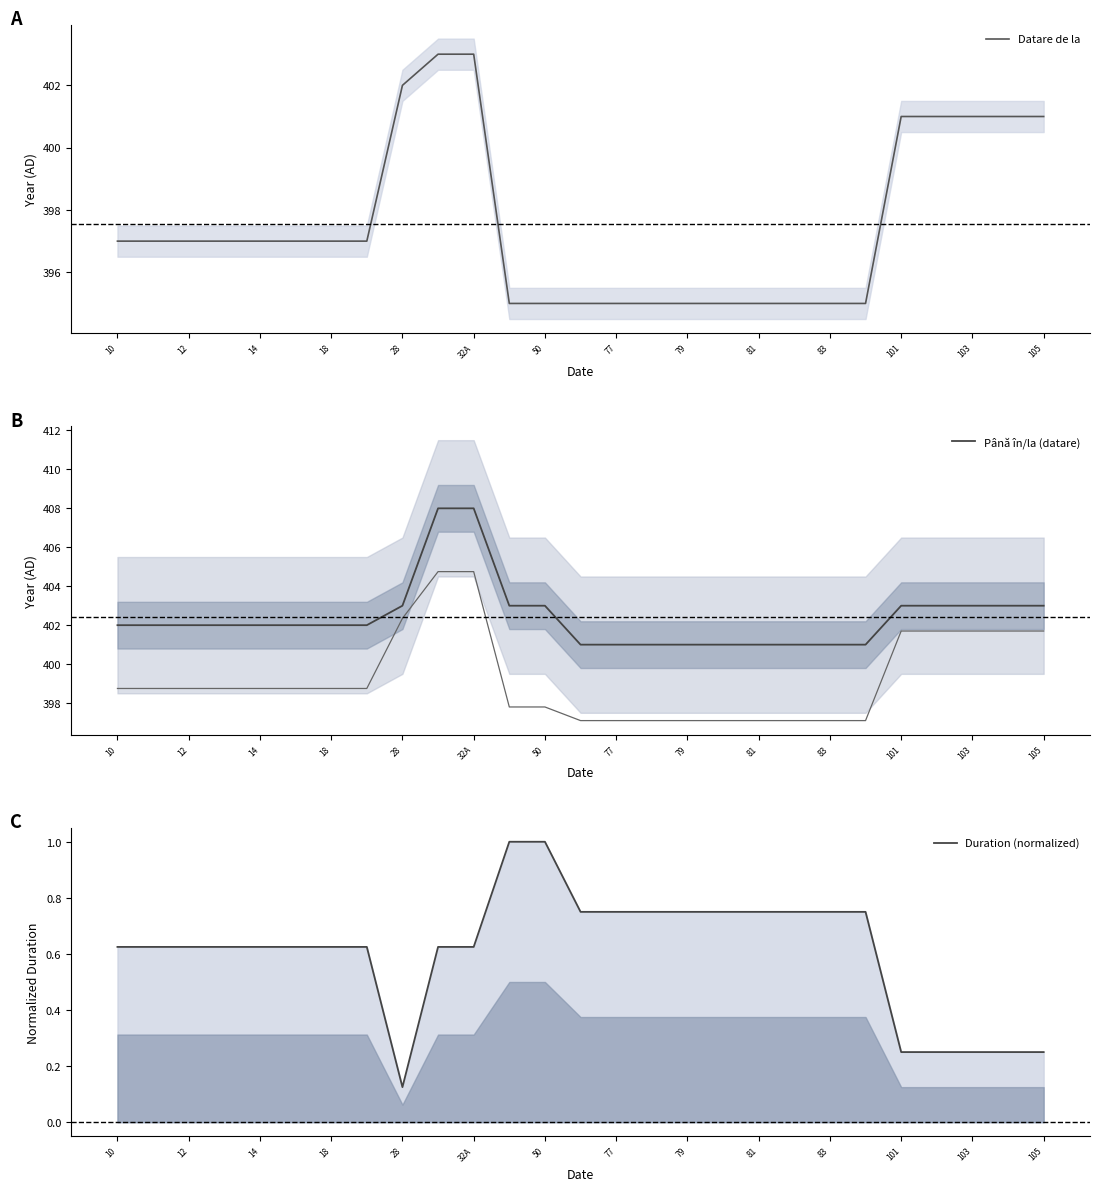

The value of Până în/la (datare) at 105 is 94. True or false?

False